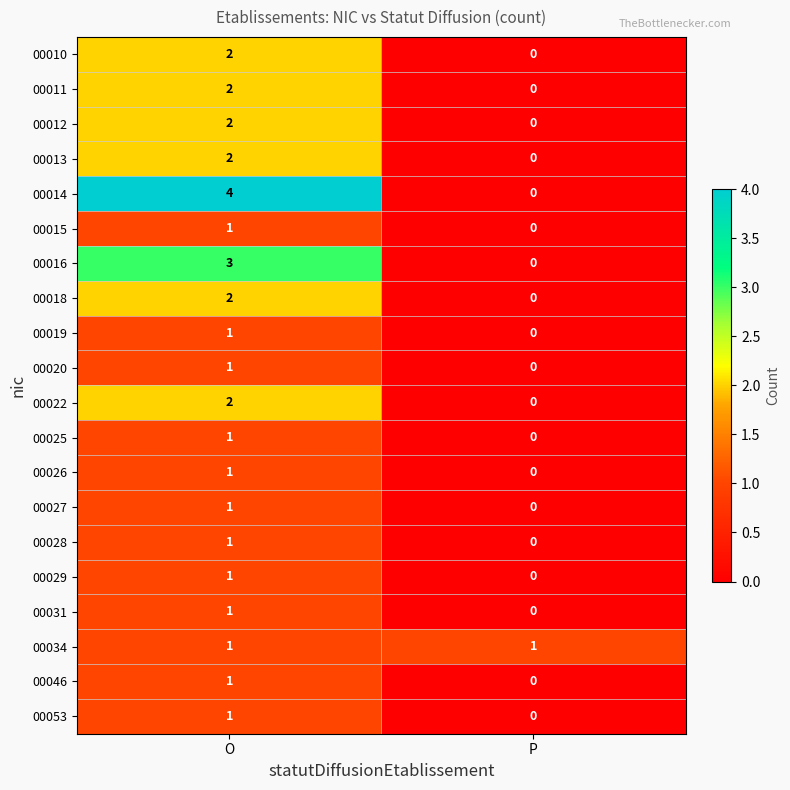

List the labels in order of 00012 value, smallest first.

P, O